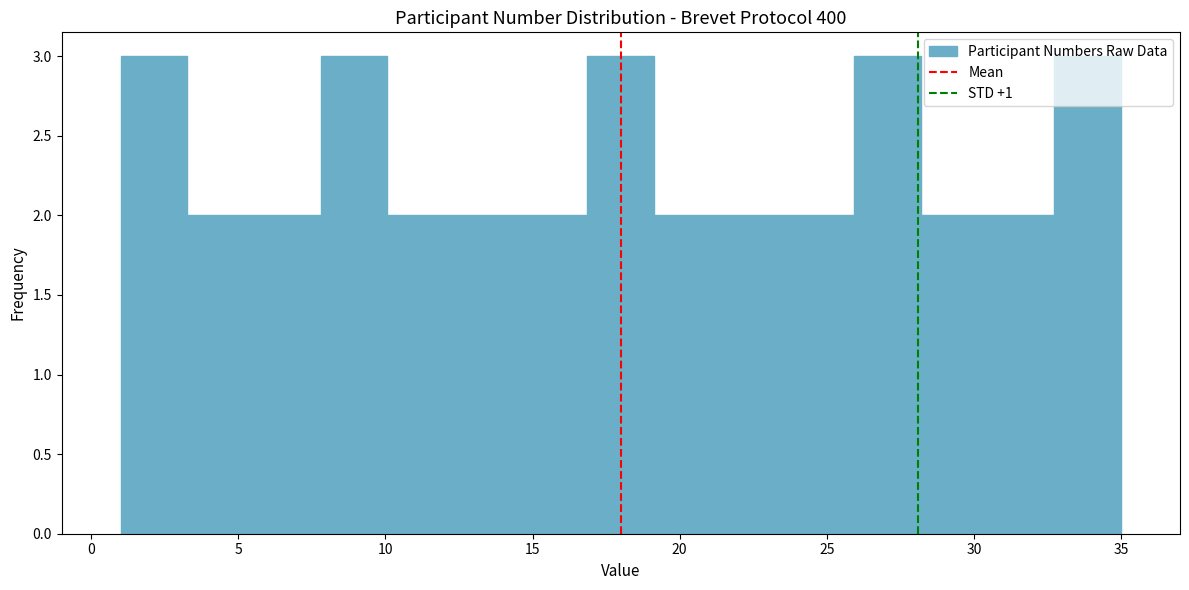

Reading left to right, transcribe this chart: for each bar, give the range it covers on the x-axis and its height. Neither the bar edges nor the heights are printed on the chart, so give them approximately, as read against the axes.

1.0 to 3.5: 3
3.5 to 5.5: 2
5.5 to 8.0: 2
8.0 to 10.0: 3
10.0 to 12.5: 2
12.5 to 14.5: 2
14.5 to 17.0: 2
17.0 to 19.0: 3
19.0 to 21.5: 2
21.5 to 23.5: 2
23.5 to 26.0: 2
26.0 to 28.0: 3
28.0 to 30.5: 2
30.5 to 32.5: 2
32.5 to 35.0: 3